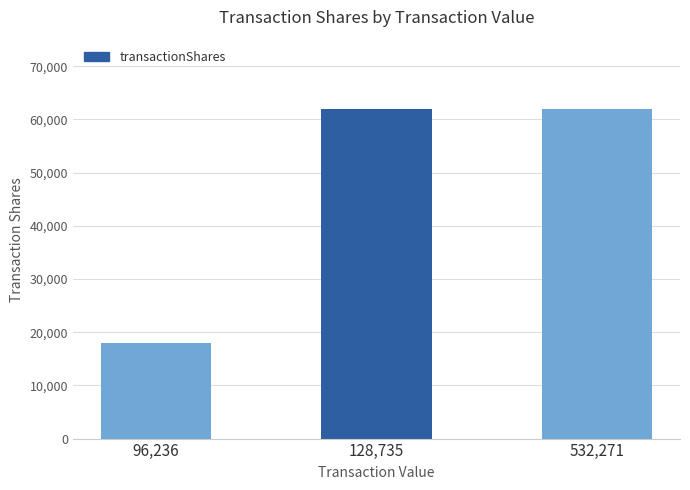

The value at 128,735 is 61892. True or false?

True